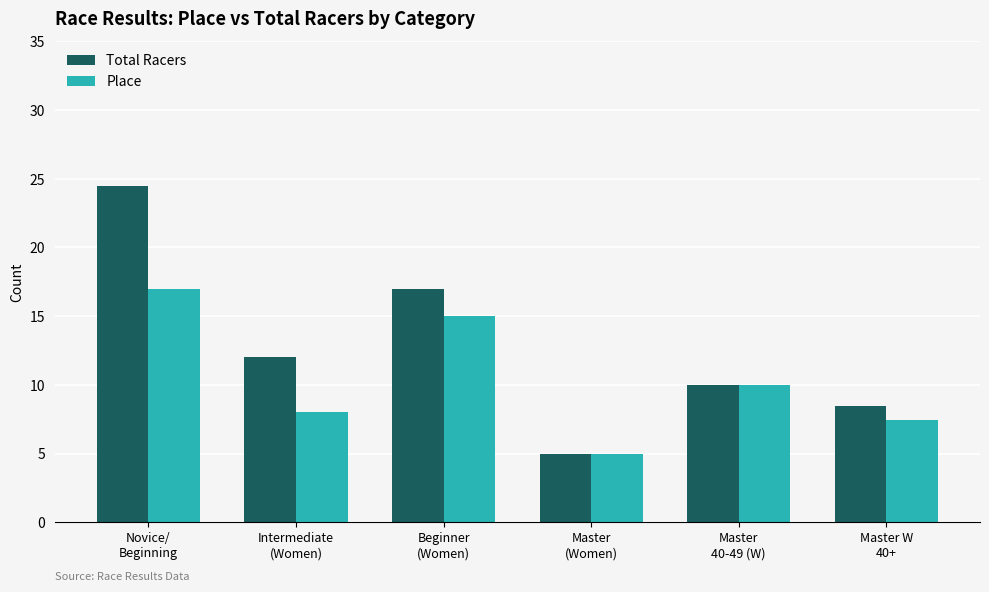

Which series has the widest spread of values?

Total Racers